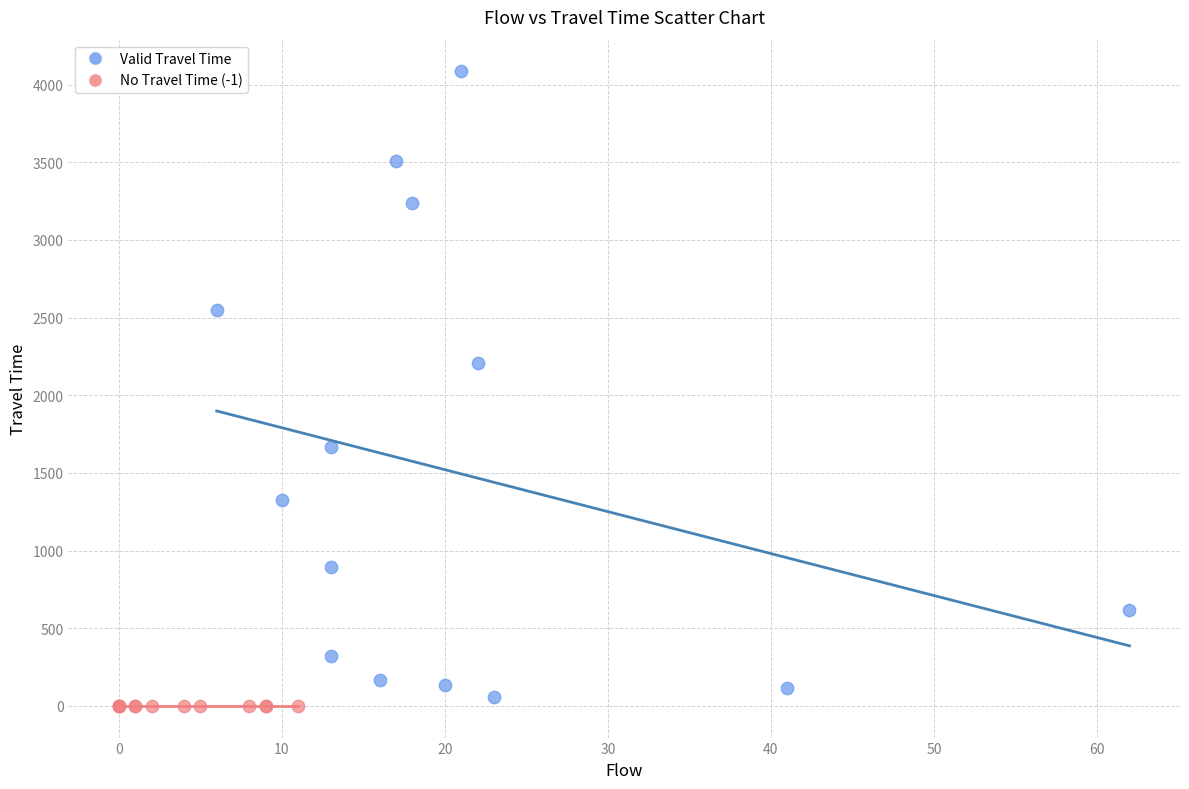

Which series contains the highest Y value?

Valid Travel Time